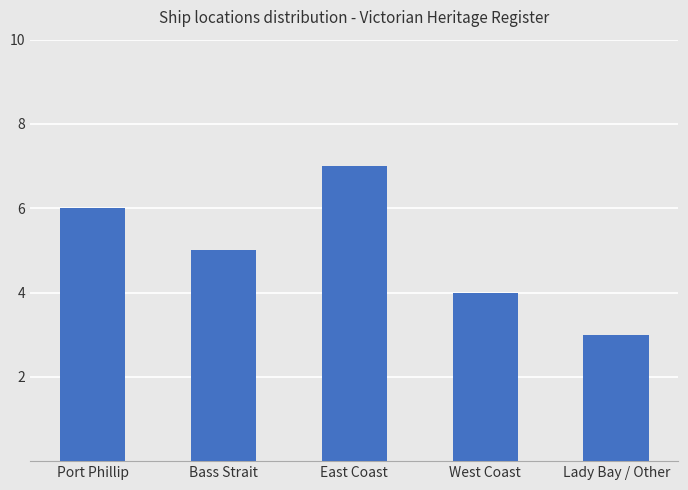

Which label corresponds to the largest value in the chart?

East Coast